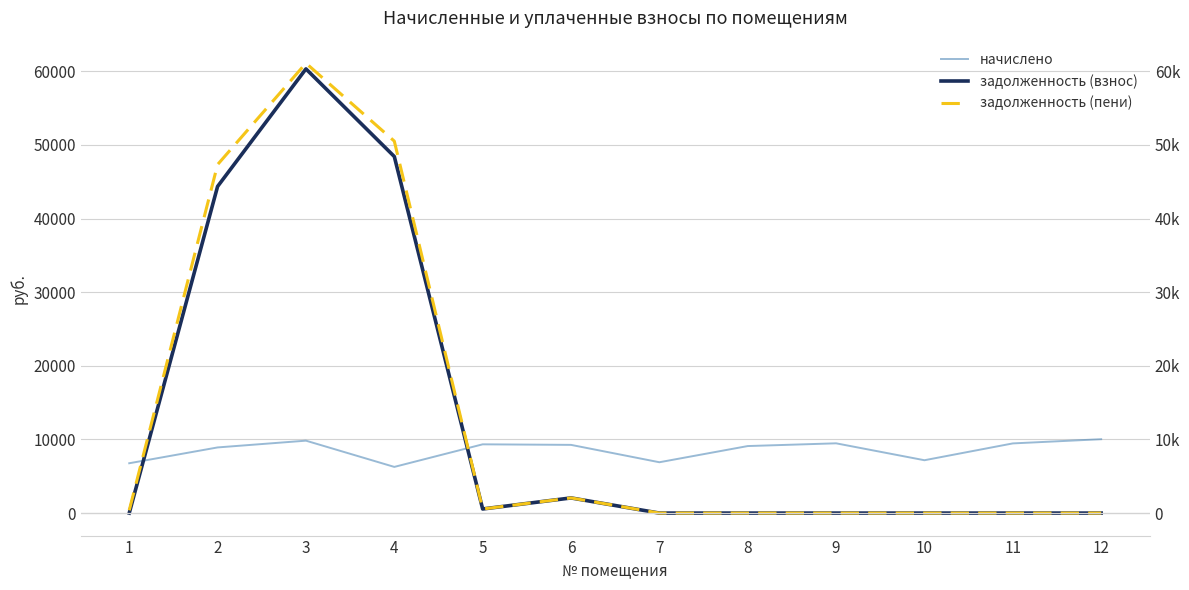

Where is the first local minimum for начислено?

4